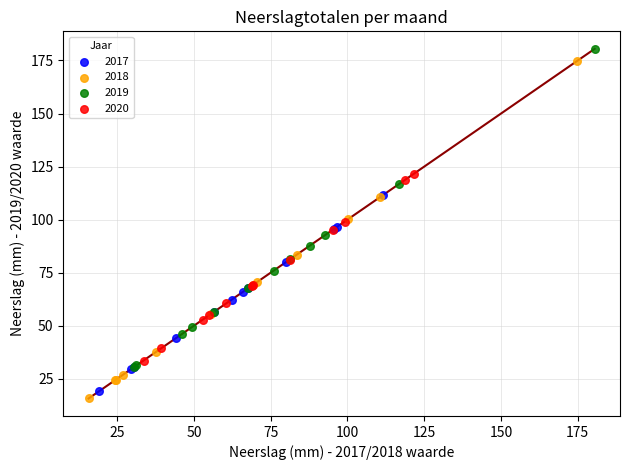

Which series contains the lowest Y value?

2018